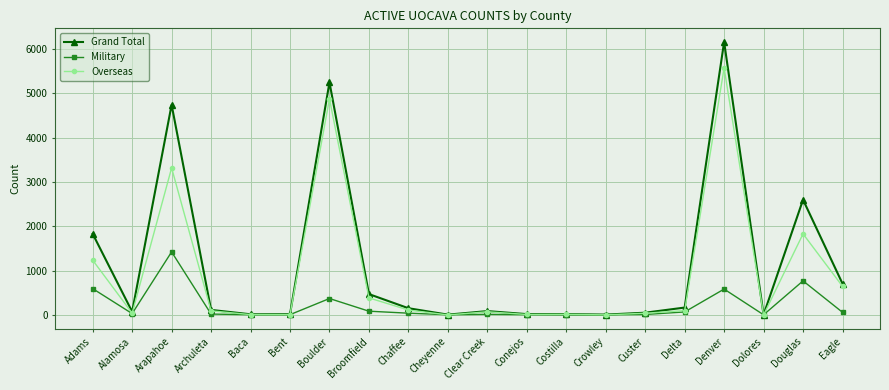

What is the sum of all Military values?

4128